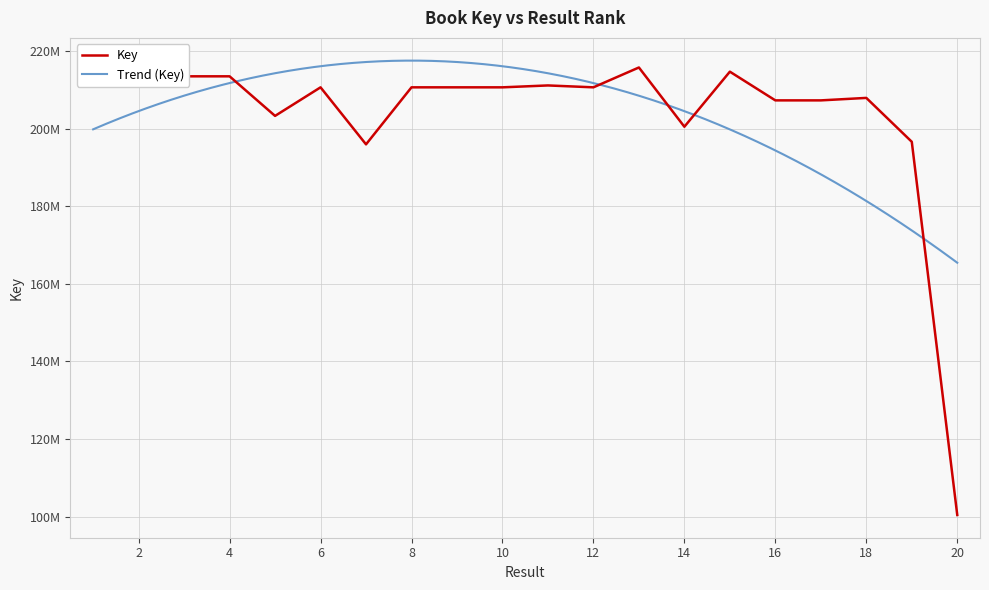

List the labels in order of value, smallest first.

20, 7, 19, 14, 5, 17, 16, 18, 6, 12, 8, 9, 10, 11, 2, 1, 3, 4, 15, 13